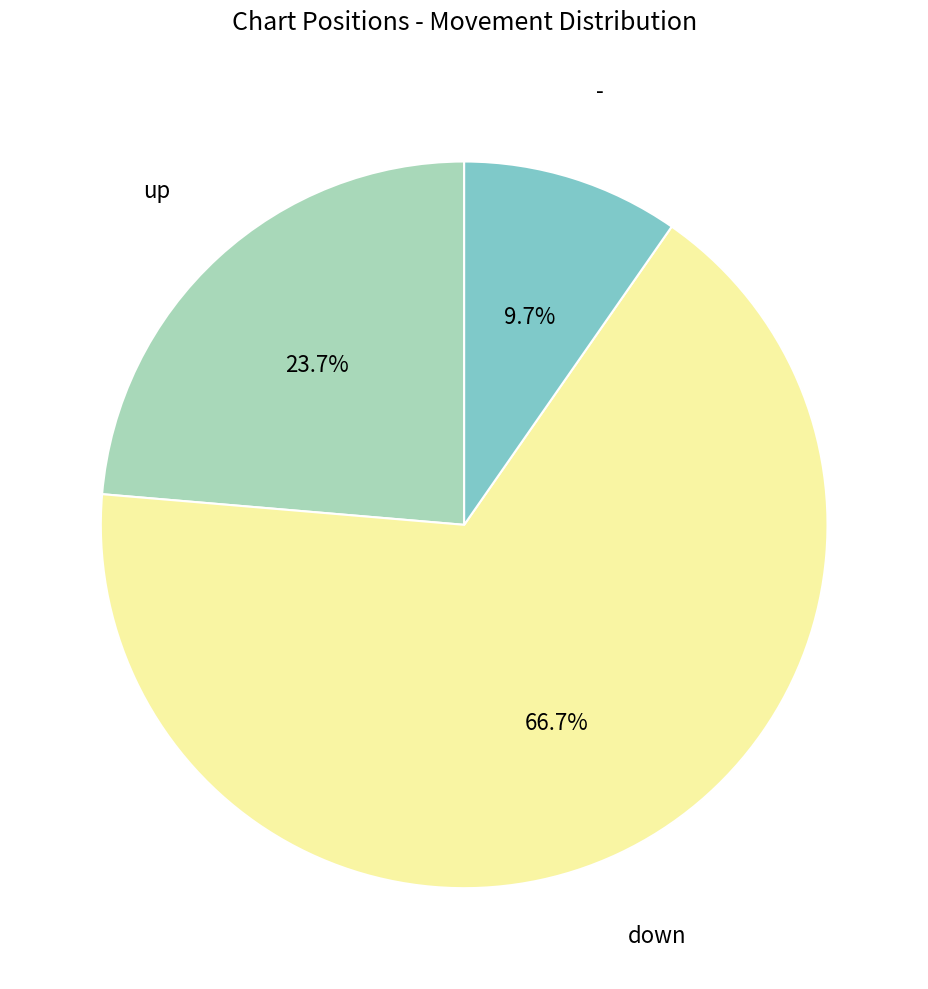

Is there any slice that represents more than half of the pie?

Yes